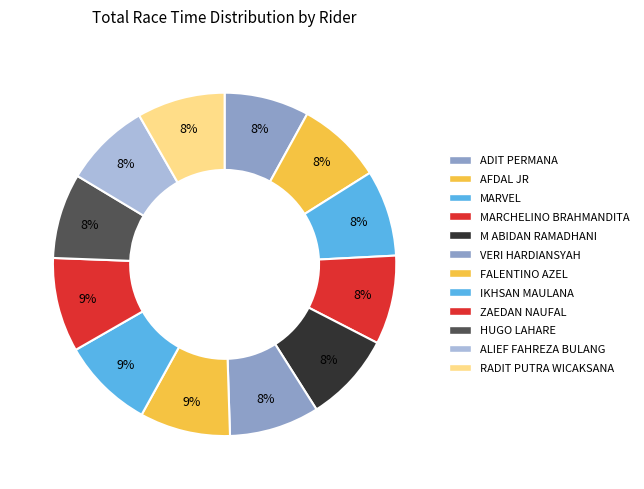

What percentage is the M ABIDAN RAMADHANI slice, to the nearest percent?

8%